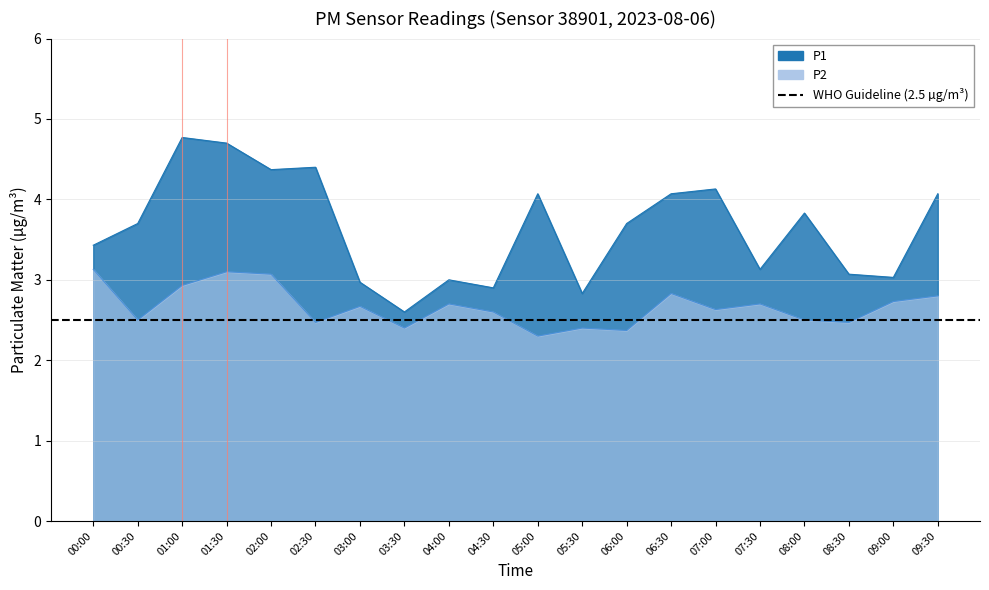

What is the label of the 20th point from the left?

09:30